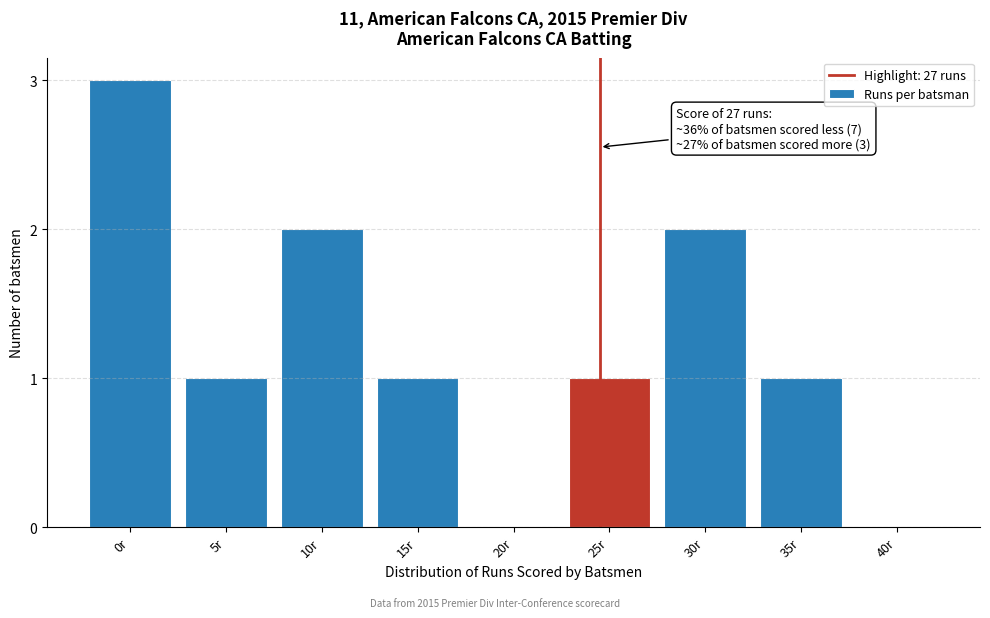

Reading left to right, what are all the values shown in this chart?

0r=3	5r=1	10r=2	15r=1	20r=0	25r=1	30r=2	35r=1	40r=0